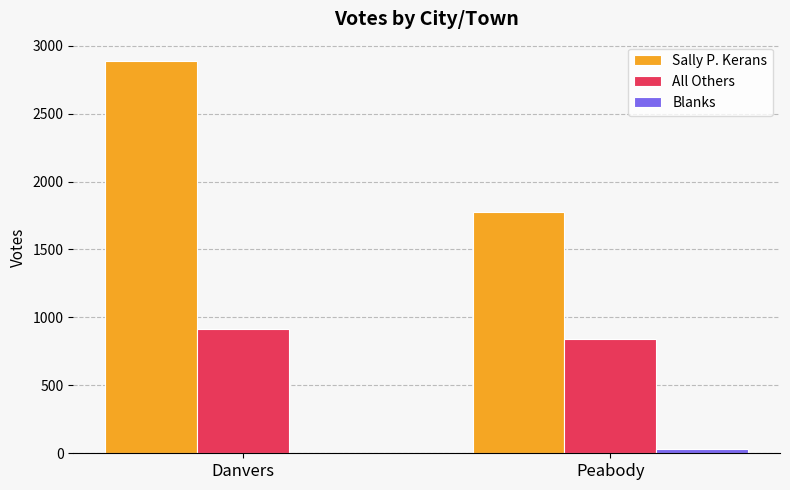

Which series has the widest spread of values?

Sally P. Kerans